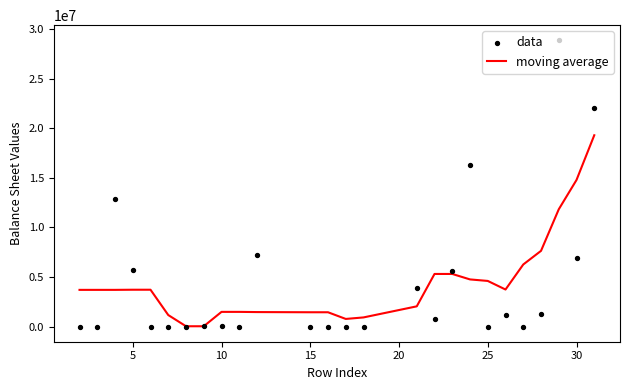

Which series has the largest total across all categories?

moving average